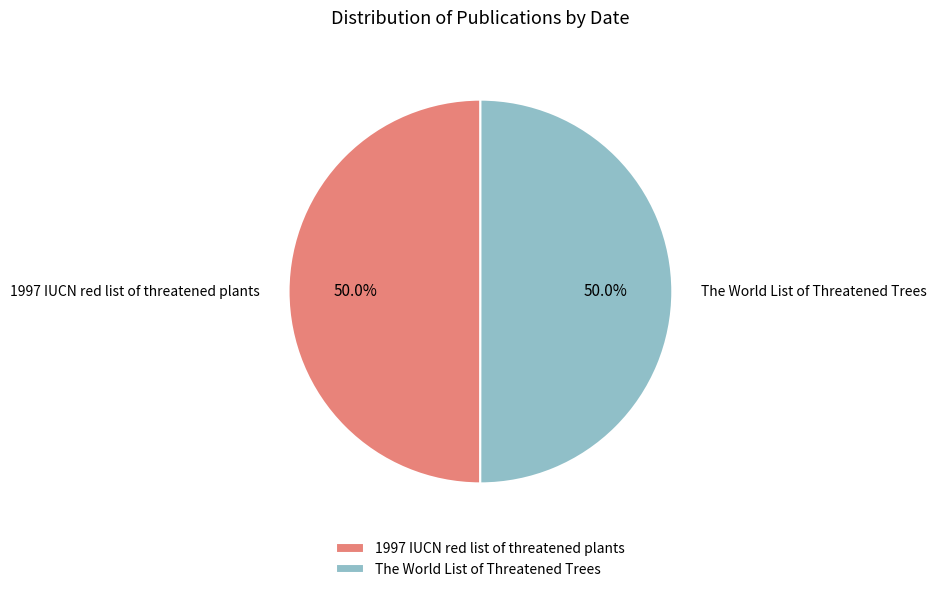

How many segments does this pie chart have?

2